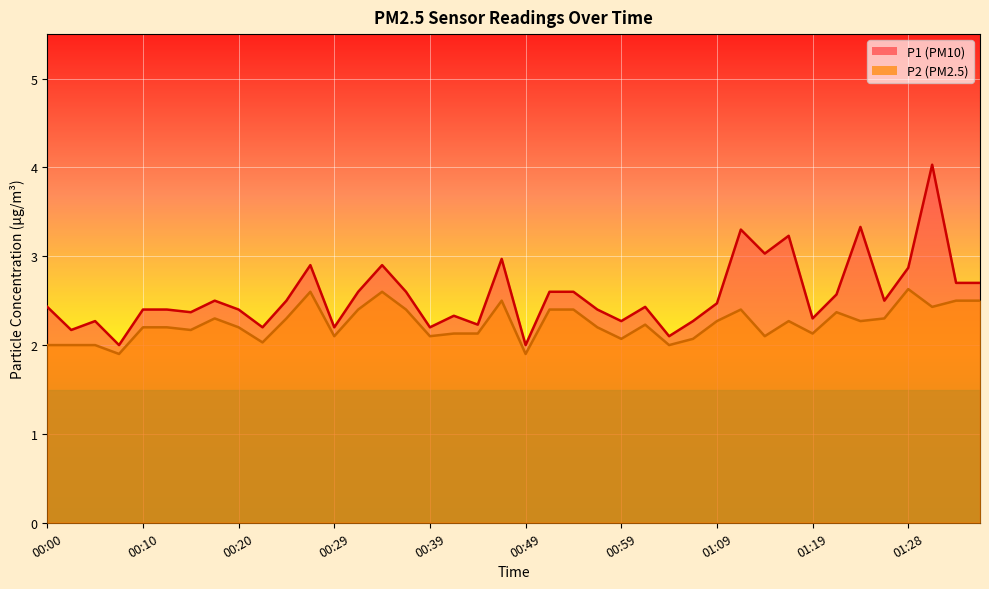

True or false: P2 and P1 intersect in this chart.

False